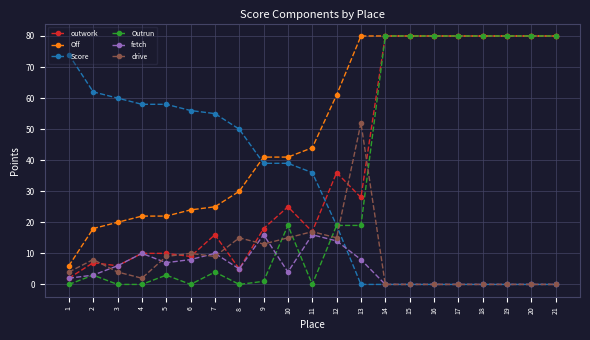

Is it true that Outrun equals 19 at 10?

True